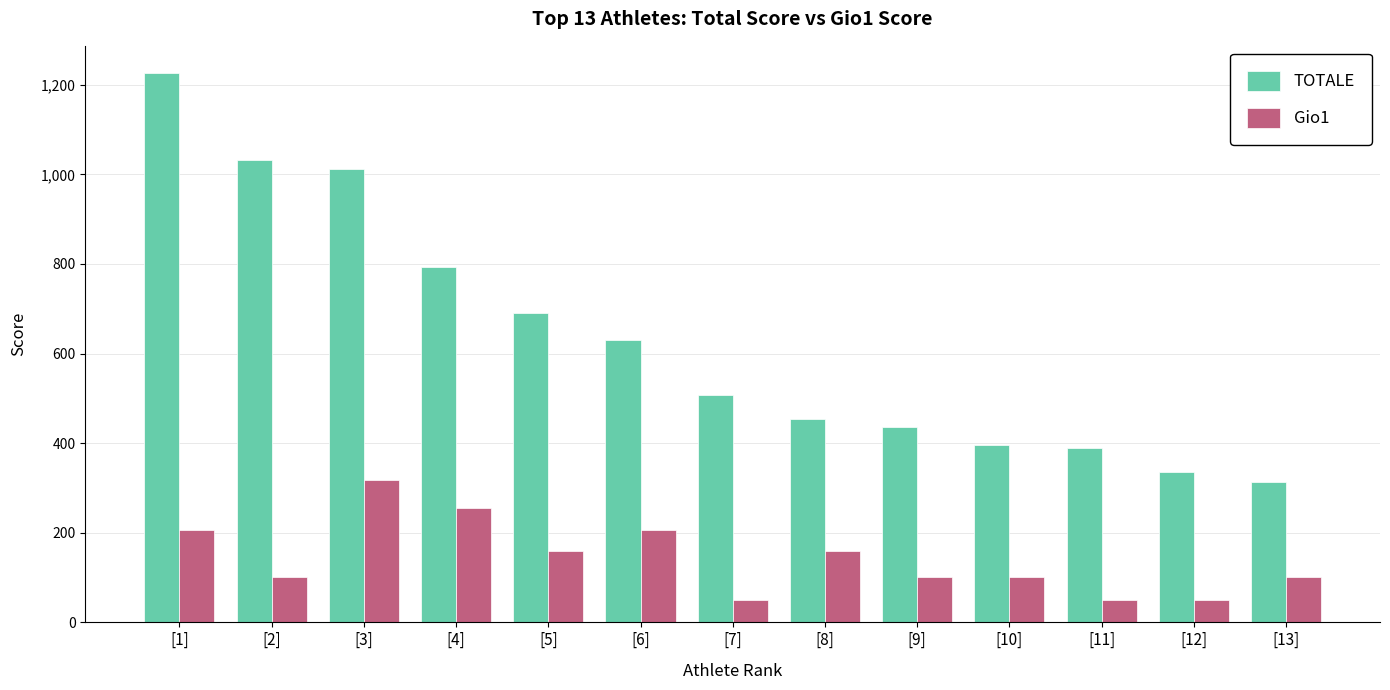

What is the value of the Gio1 bar at the 10th from the left?

101.8